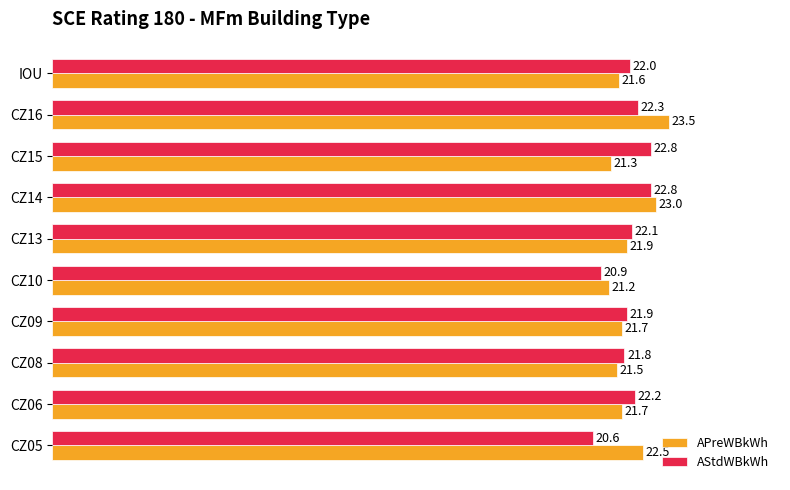

At how many categories does at least one series exceed 21?

10